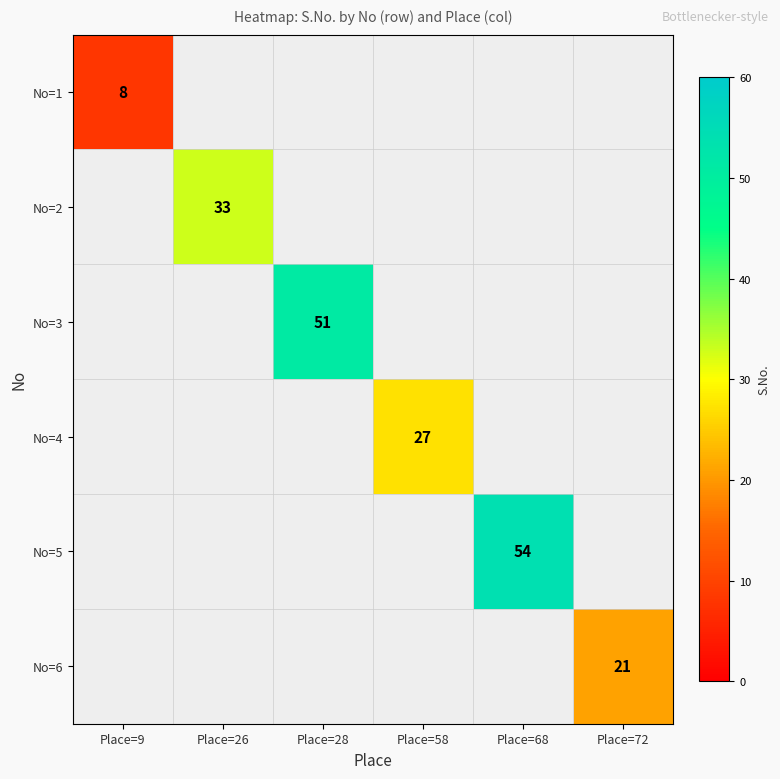

The No=4 series shows 27 at Place=58. True or false?

True